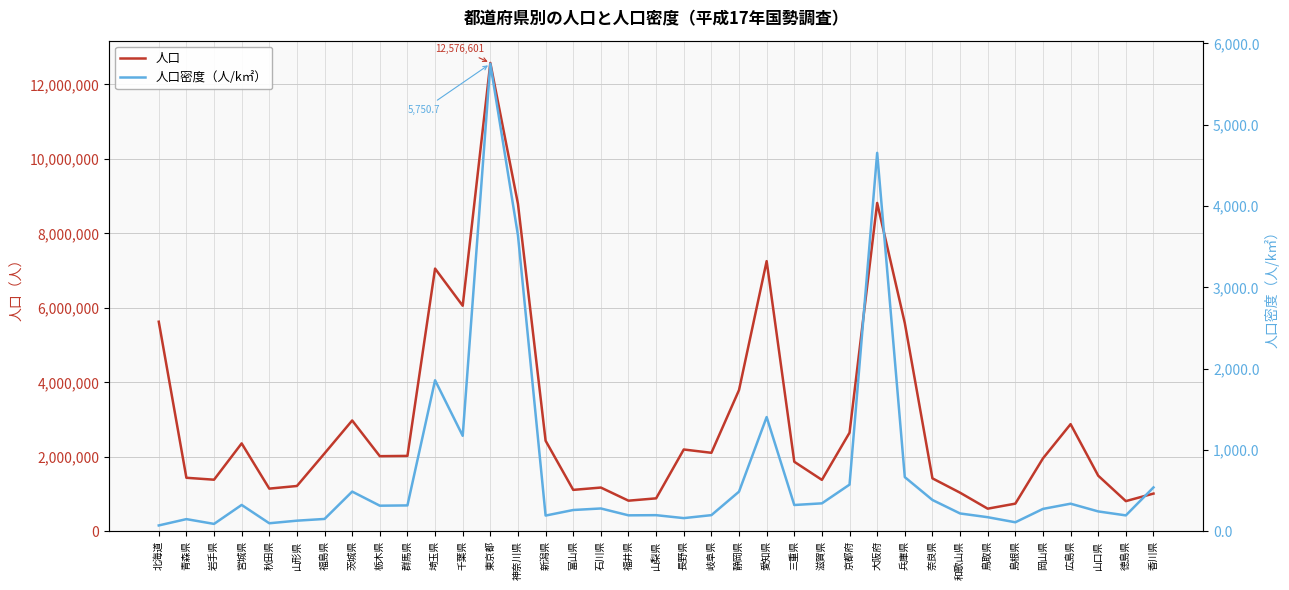

Which has a higher value, 福井県 or 島根県?

福井県